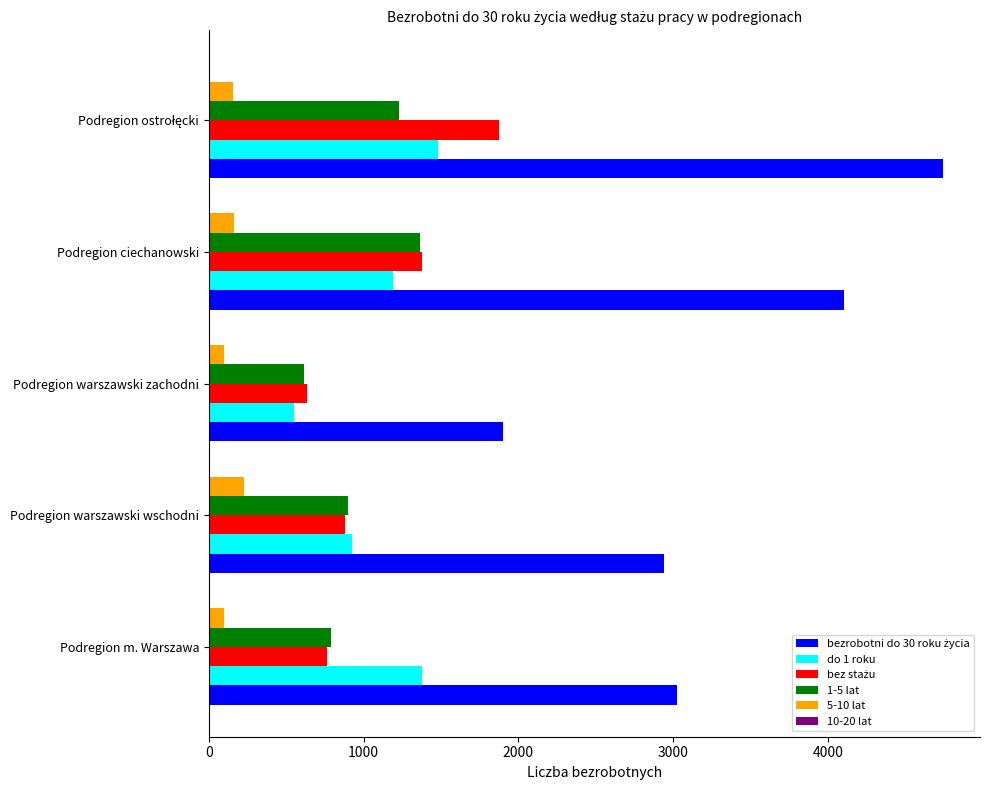

Is it true that do 1 roku equals 548 at Podregion warszawski zachodni?

True